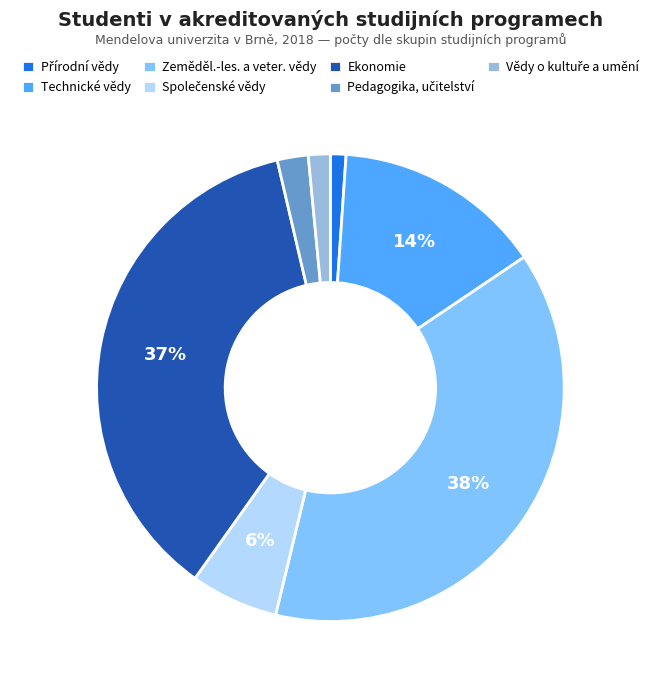

To the nearest percent, what percentage of the pie is Technické vědy?

14%